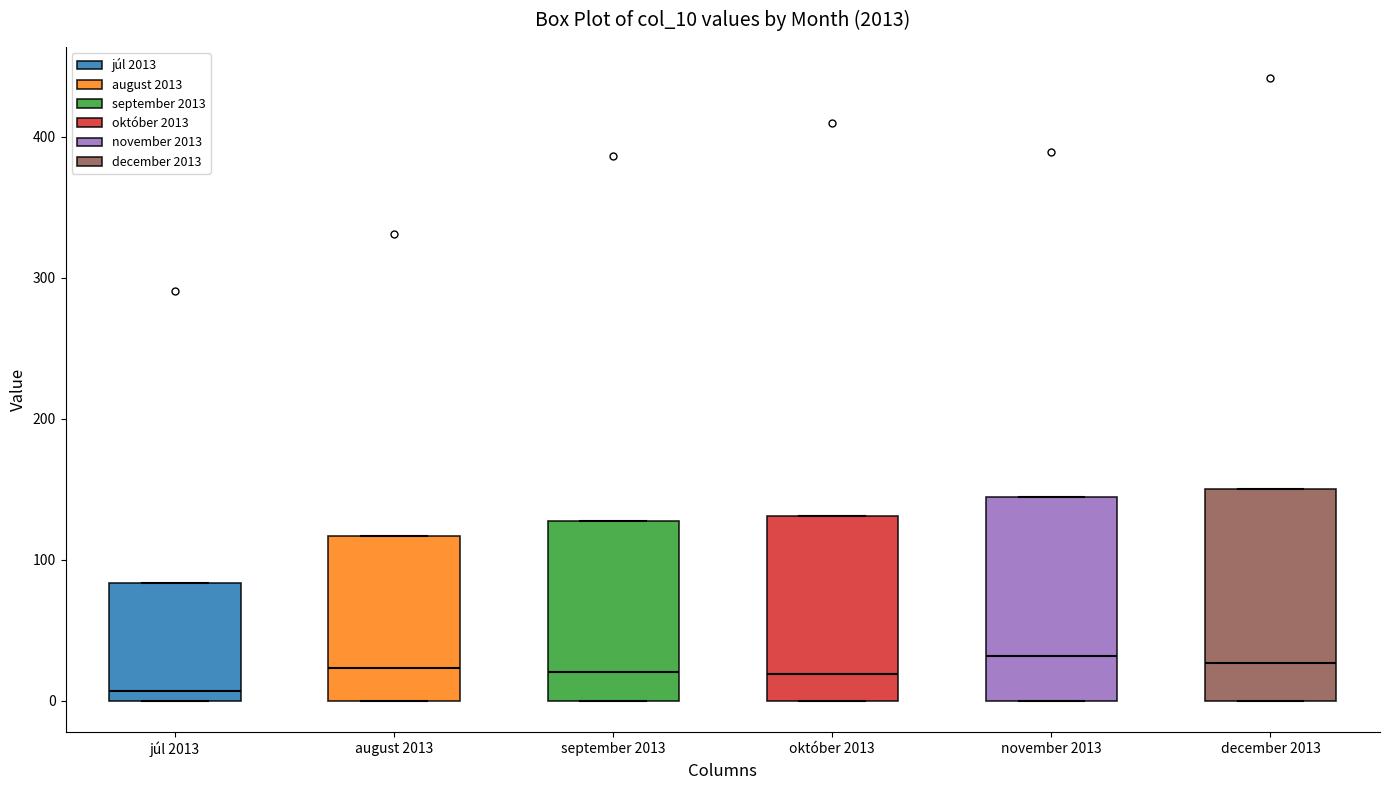

Where is the upper edge of the box for november 2013 on the y-axis? The values are not printed on the chart, so give them approximately, as read against the axis.

140